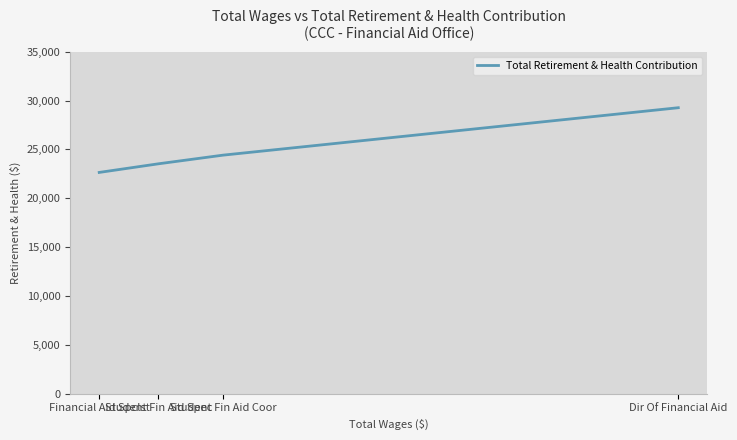

What is the difference between the maximum and minimum values?

6625